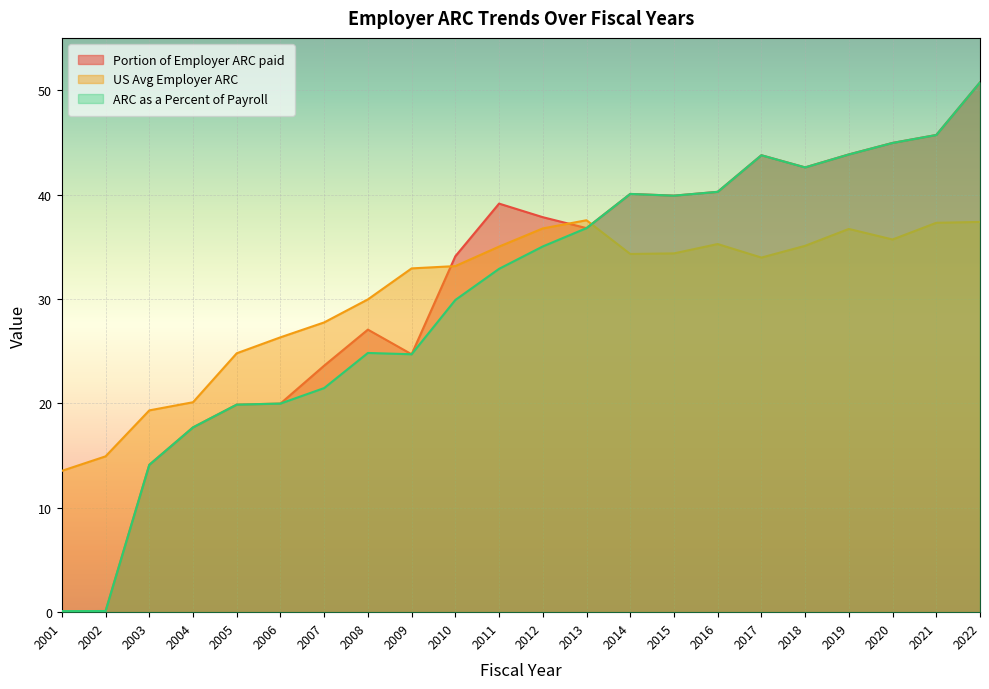

The Portion of Employer ARC paid series shows 23.6 at 2007. True or false?

True